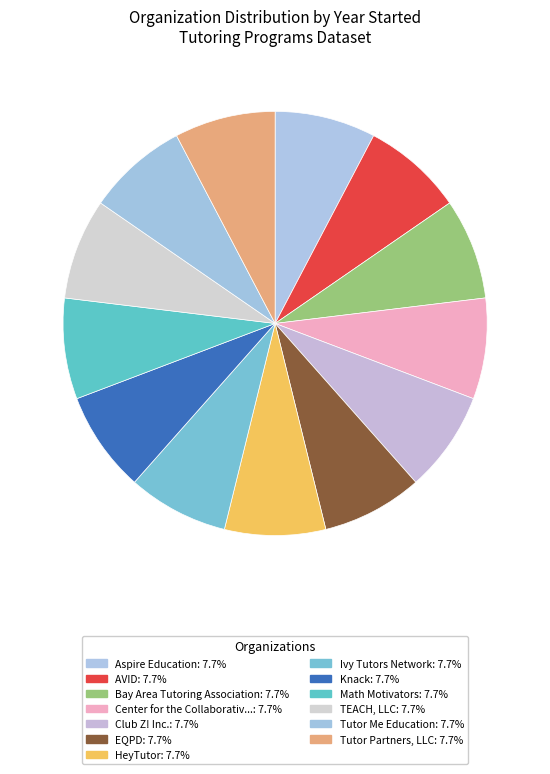

How many slices are in this pie chart?

13